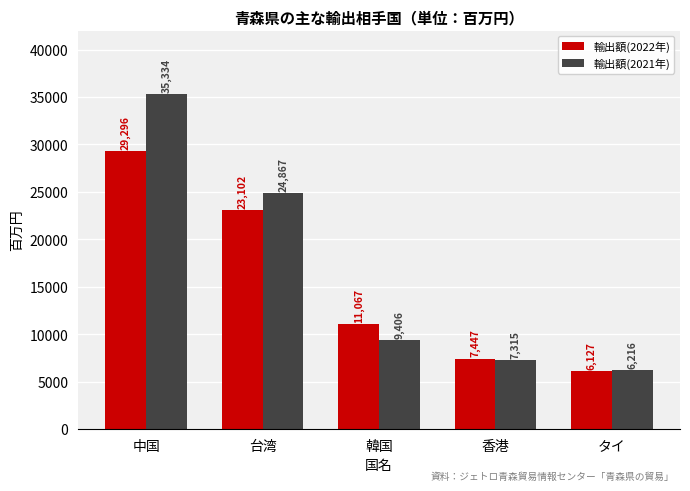

Which series has the largest total across all categories?

輸出額(2021年)